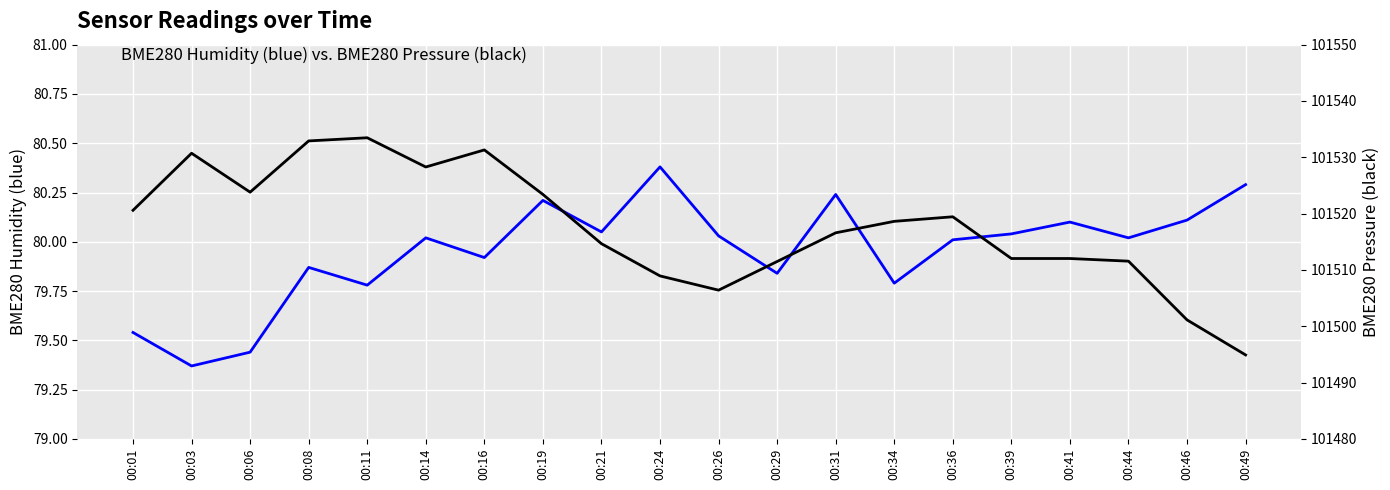

True or false: BME280_pressure and BME280_humidity intersect in this chart.

False